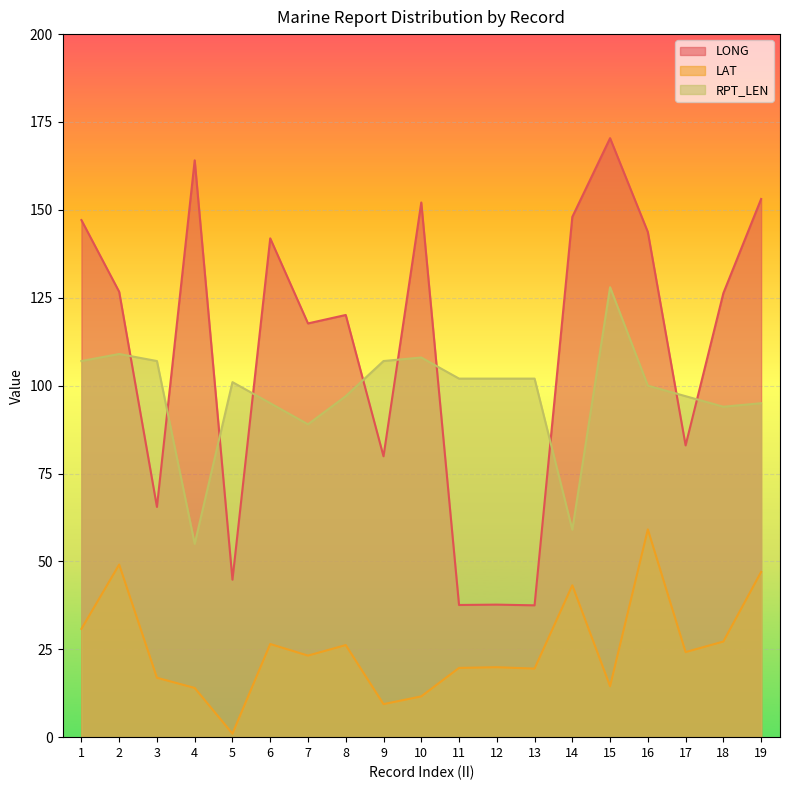

Reading right to left, transcribe all the data shown in this chart.

LONG: 153.1	126.3	83.0	143.7	170.4	148.0	37.5	37.7	37.6	152.1	79.9	120.1	117.7	141.9	44.8	164.1	65.5	126.7	147.1
LAT: 47.0	27.2	24.2	59.1	14.5	43.2	19.5	19.9	19.7	11.6	9.4	26.2	23.2	26.5	1.0	14.0	16.9	49.1	30.8
RPT_LEN: 95.0	94.0	97.0	100.0	128.0	59.0	102.0	102.0	102.0	108.0	107.0	97.0	89.0	95.0	101.0	55.0	107.0	109.0	107.0